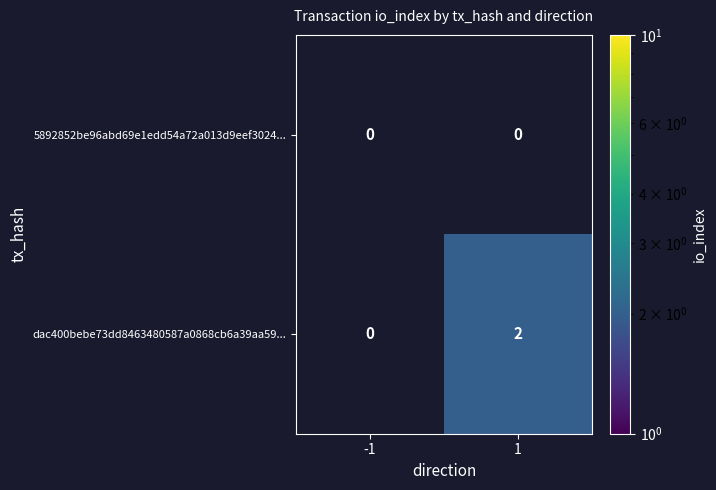

Which series has the largest total across all categories?

dac400bebe73dd8463480587a0868cb6a39aa59...